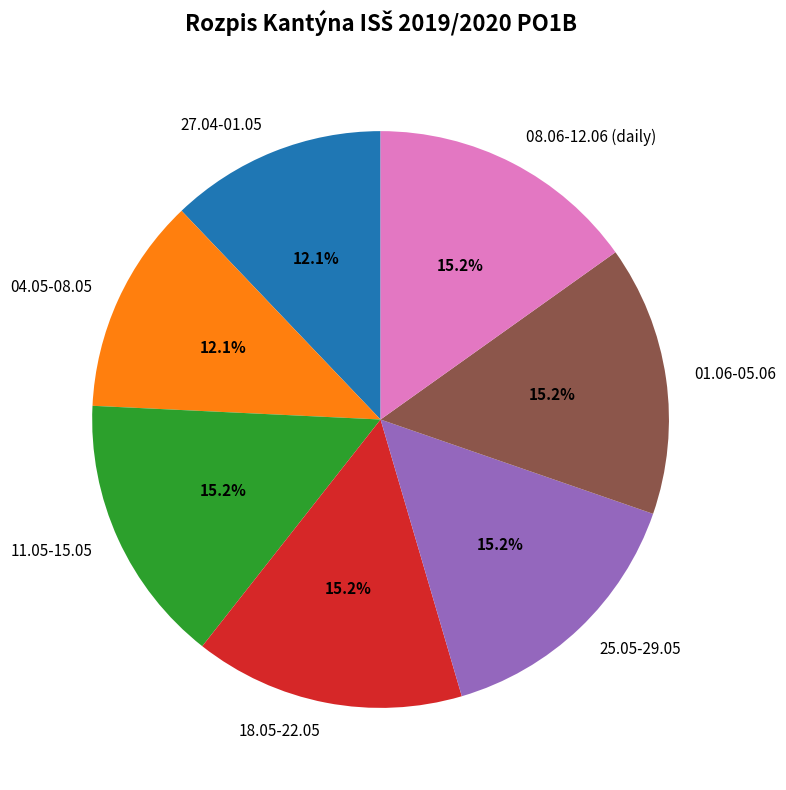

To the nearest percent, what is the average slice percentage?

14%